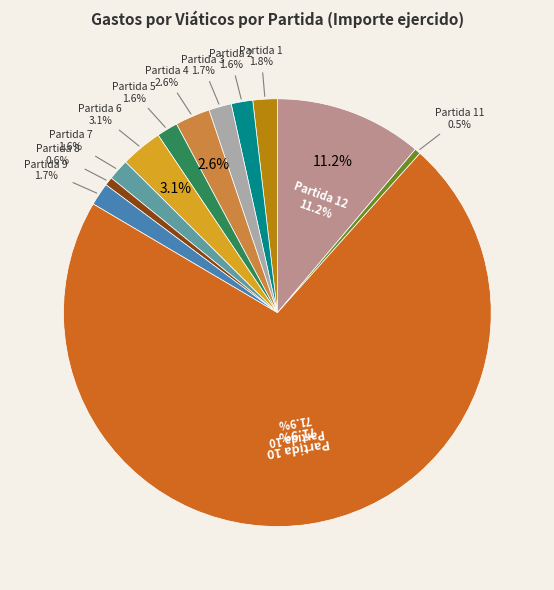

Which slice is the smallest?

Partida 11